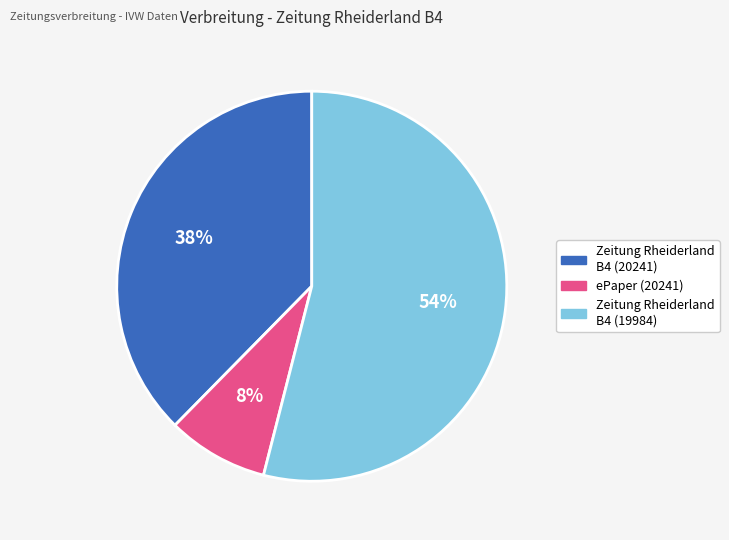

To the nearest percent, what is the average slice percentage?

33%